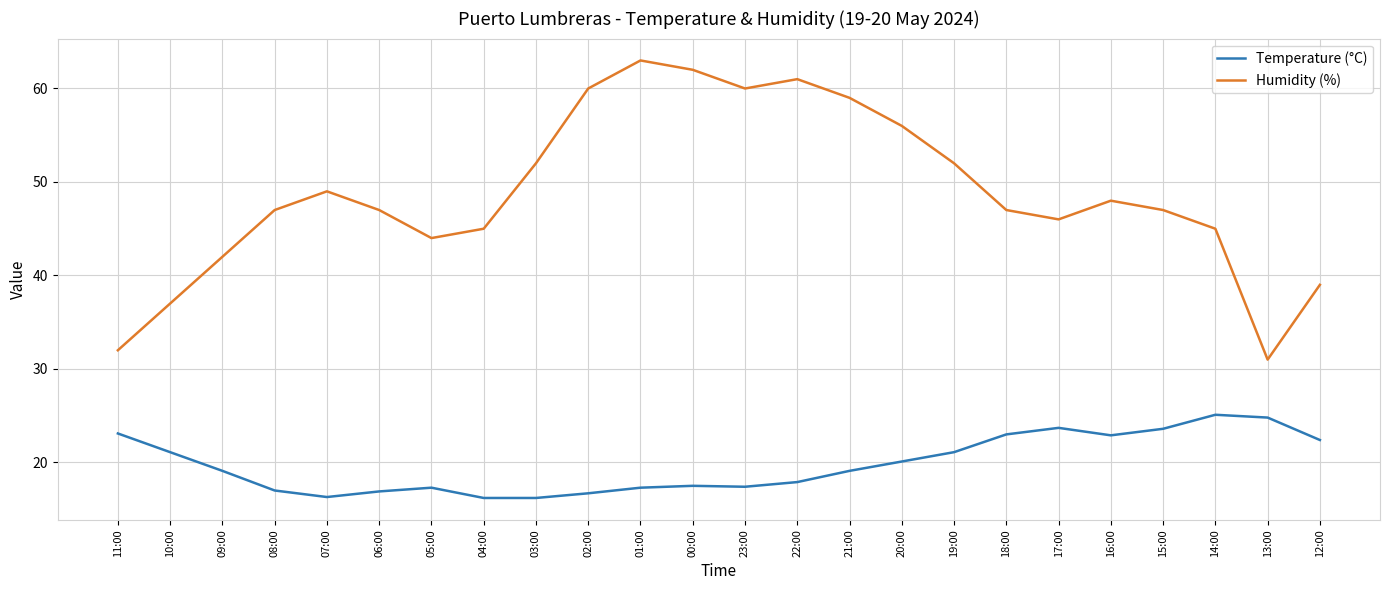

True or false: Temperature (°C) has a value of 23.0 at 18:00.

True